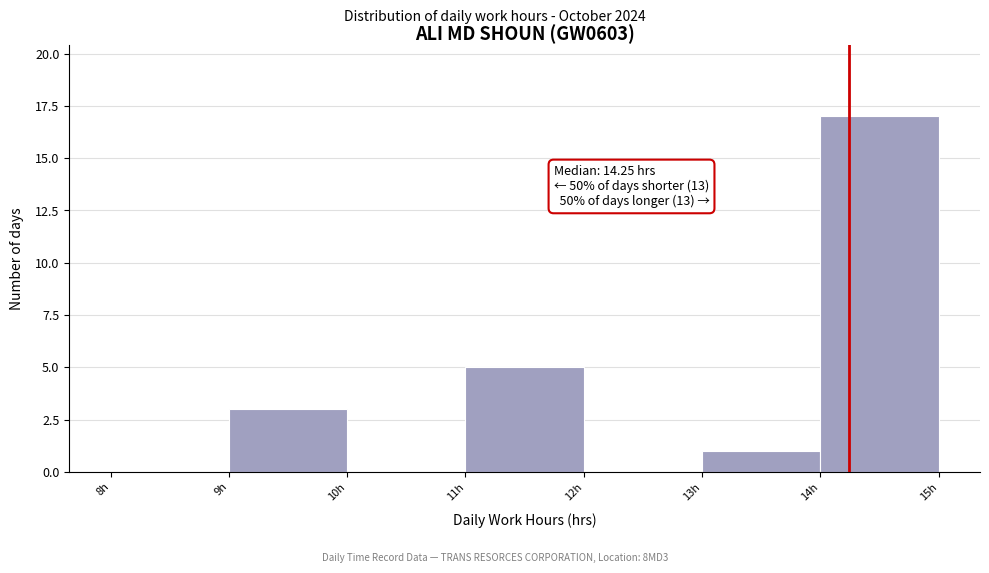

Which range on the x-axis has the tallest bar?

14 to 15